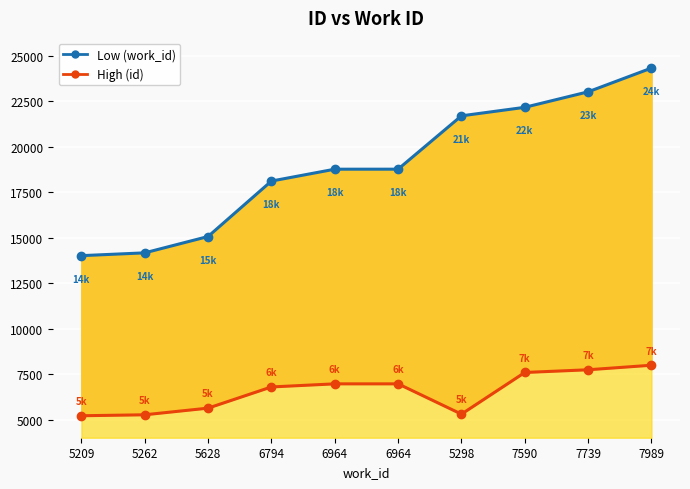

At how many categories does at least one series exceed 14904?

8